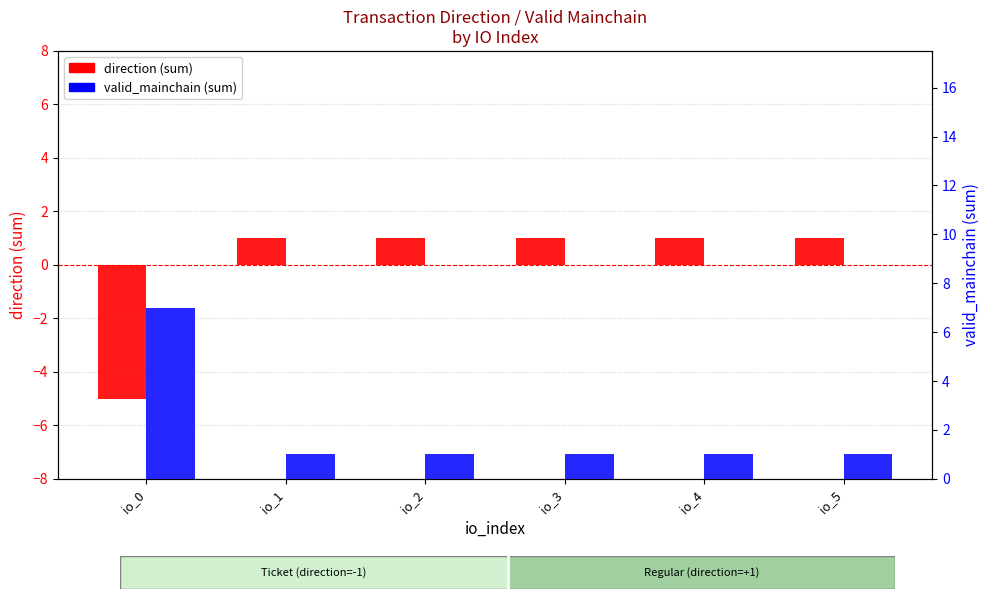

What is the value of the direction (sum) bar at the 2nd from the left?

1